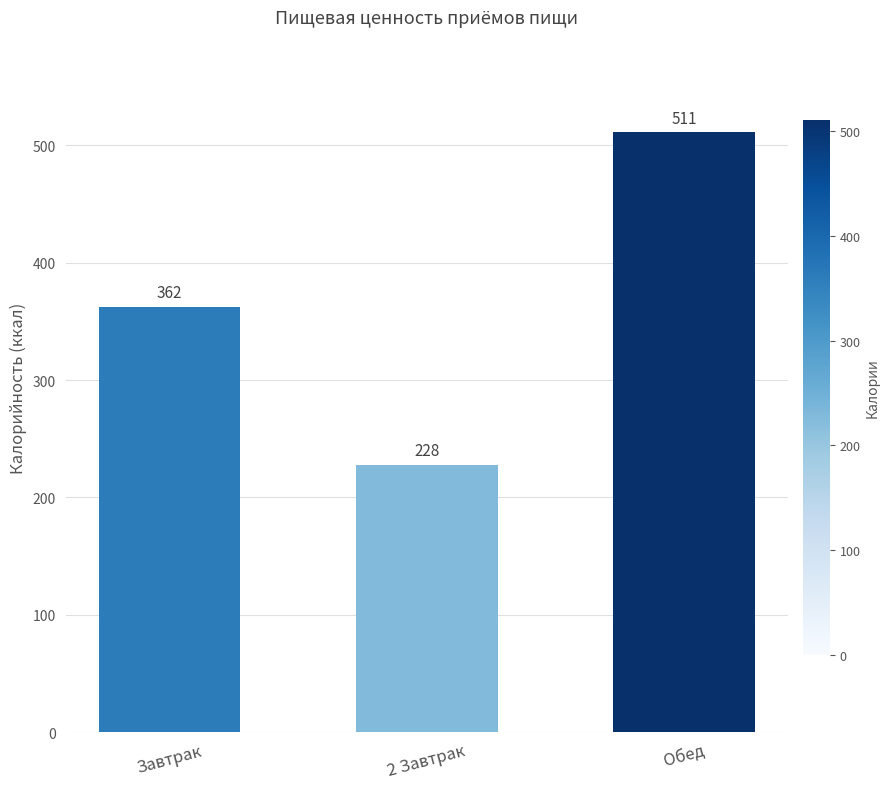

Rank the categories by value from lowest to highest.

2 Завтрак, Завтрак, Обед